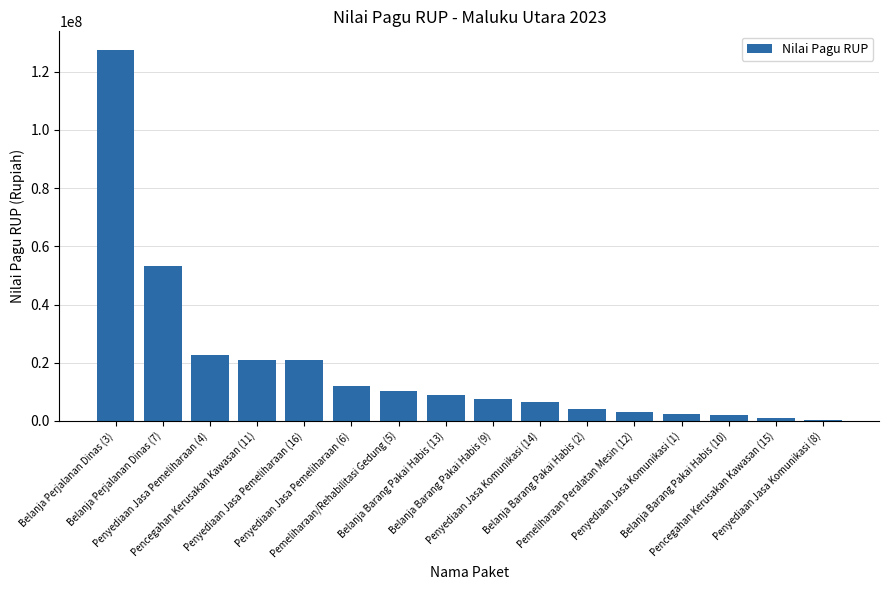

Count the number of categories in the chart.

16